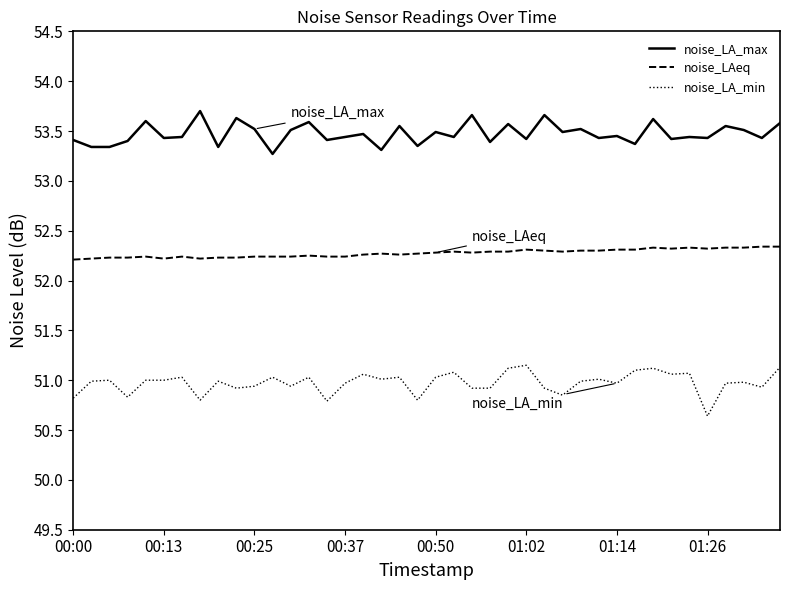

What is the difference between the second highest and second lowest values in the noise_LA_min series?

0.3